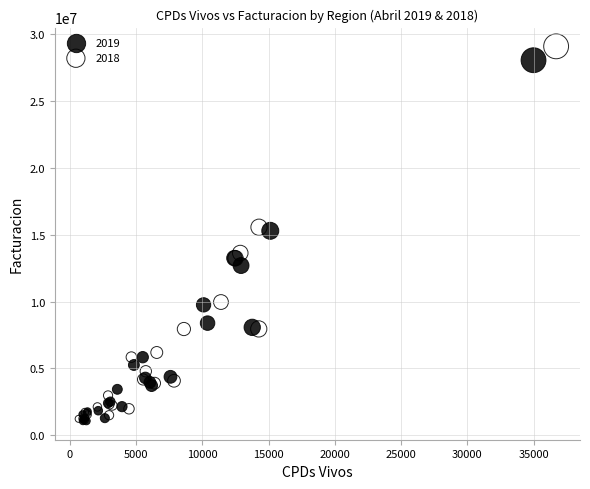

Which series has the widest spread of Y values?

2018